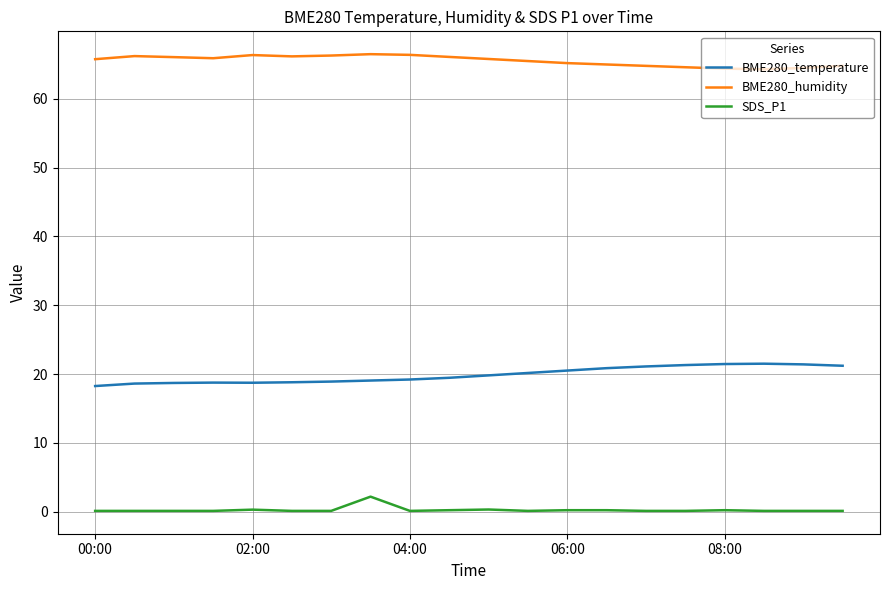

List the series in order of their overall mean, highest first.

BME280_humidity, BME280_temperature, SDS_P1